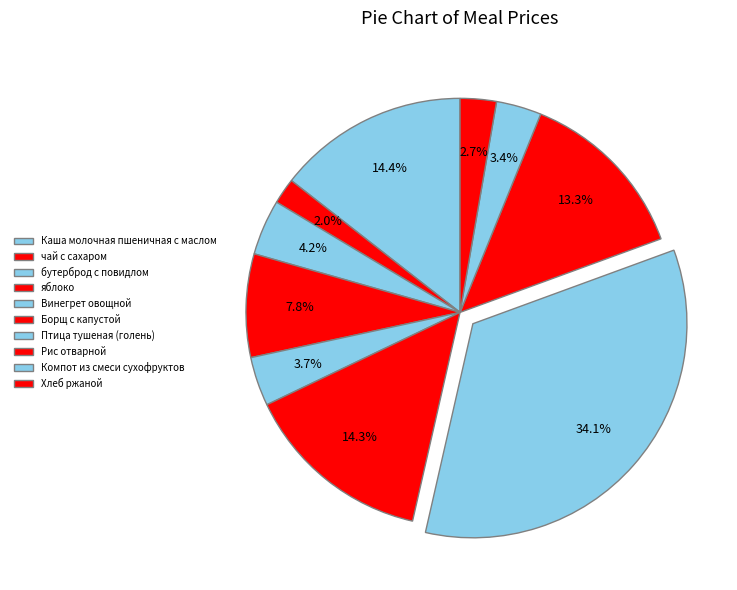

Between Каша молочная пшеничная с маслом and чай с сахаром, which is larger?

Каша молочная пшеничная с маслом